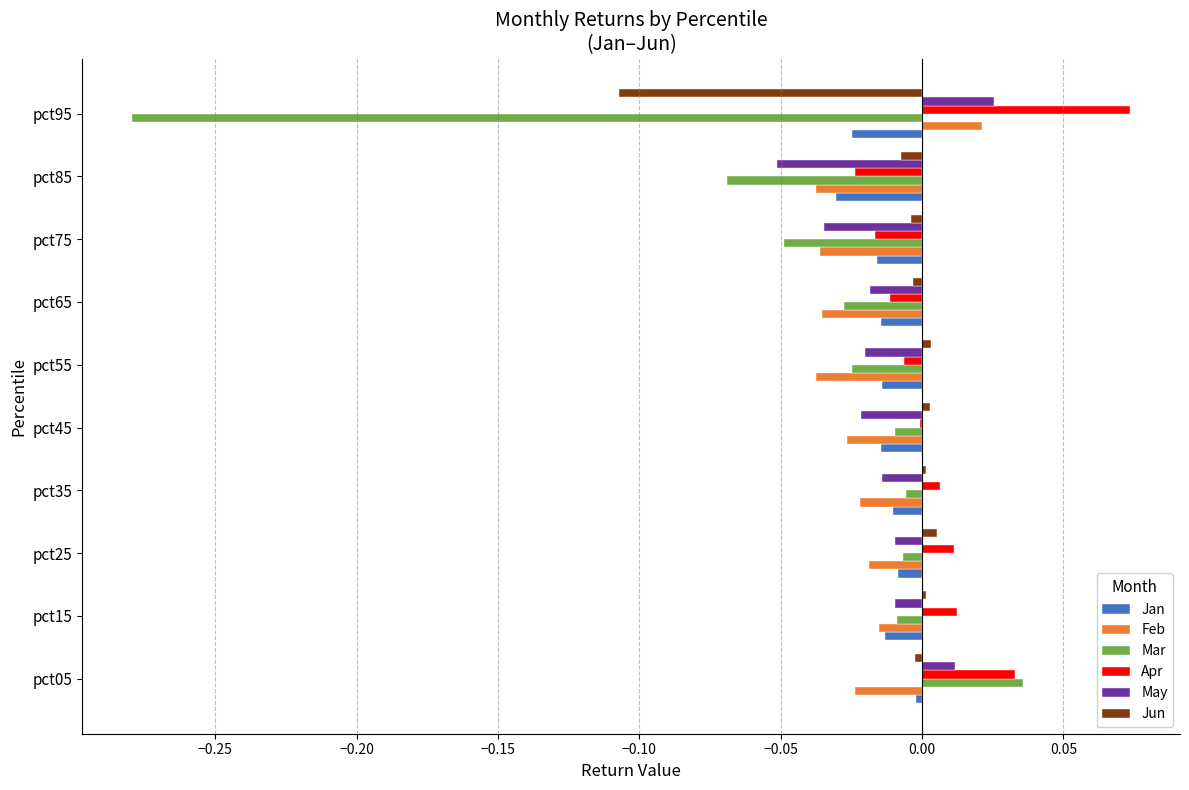

The Feb series shows -0.1 at pct55. True or false?

False